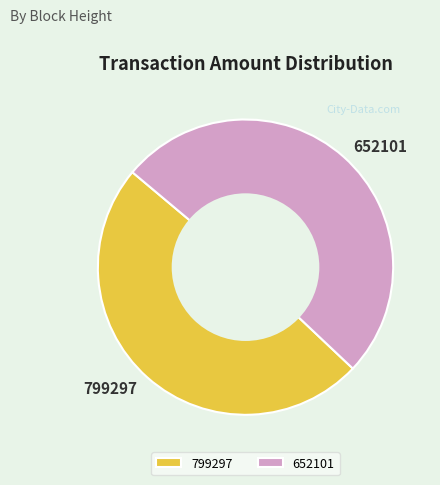

How many slices are in this pie chart?

2